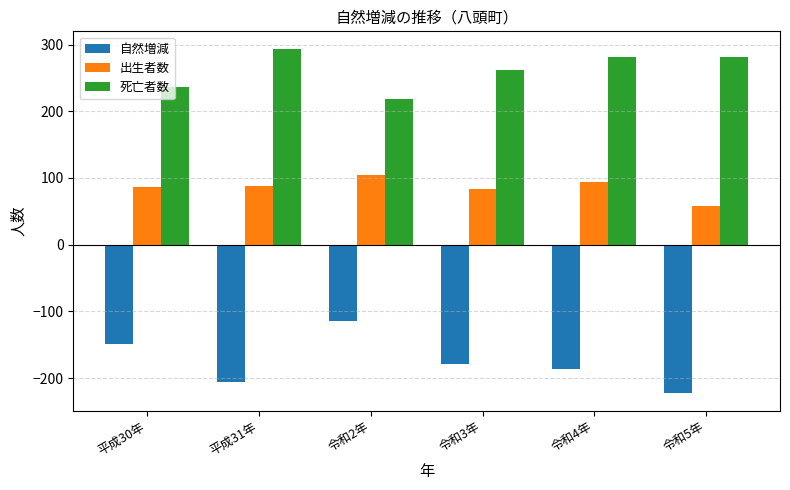

How many data points does each series have?

6